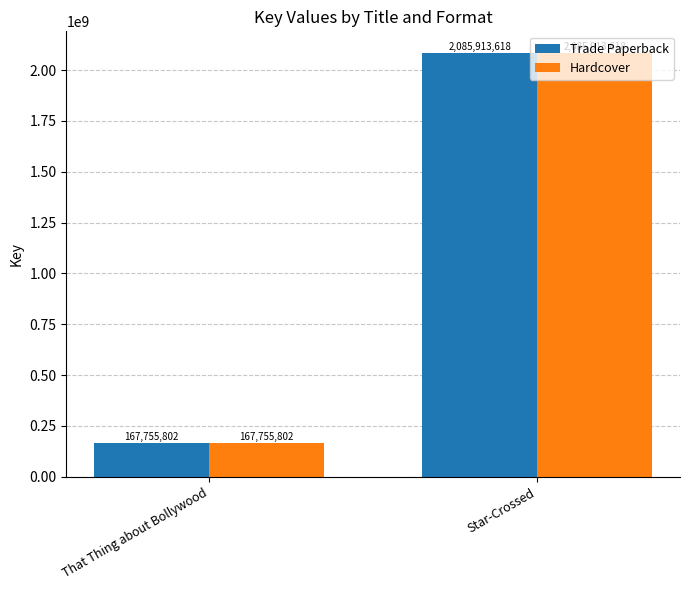

True or false: Trade Paperback has a value of 646429098 at Star-Crossed.

False